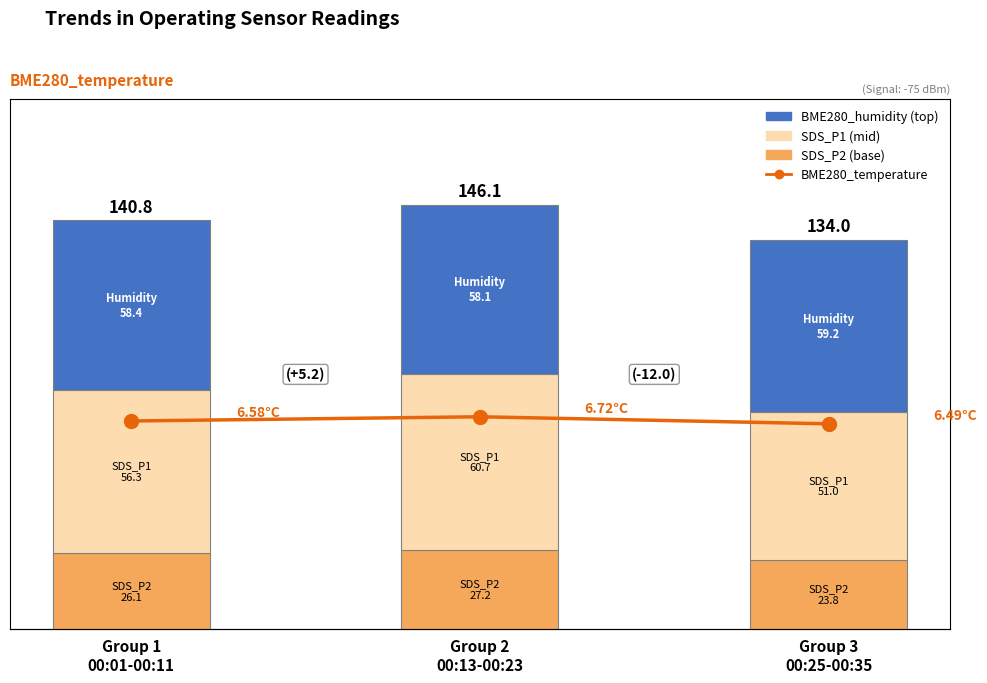

Reading right to left, transcribe all the data shown in this chart.

SDS_P2 (base): Group 3
00:25-00:35=23.8	Group 2
00:13-00:23=27.2	Group 1
00:01-00:11=26.1
SDS_P1 (mid): Group 3
00:25-00:35=51.0	Group 2
00:13-00:23=60.7	Group 1
00:01-00:11=56.3
BME280_humidity (top): Group 3
00:25-00:35=59.2	Group 2
00:13-00:23=58.1	Group 1
00:01-00:11=58.4
BME280_temperature: Group 3
00:25-00:35=6.5	Group 2
00:13-00:23=6.7	Group 1
00:01-00:11=6.6